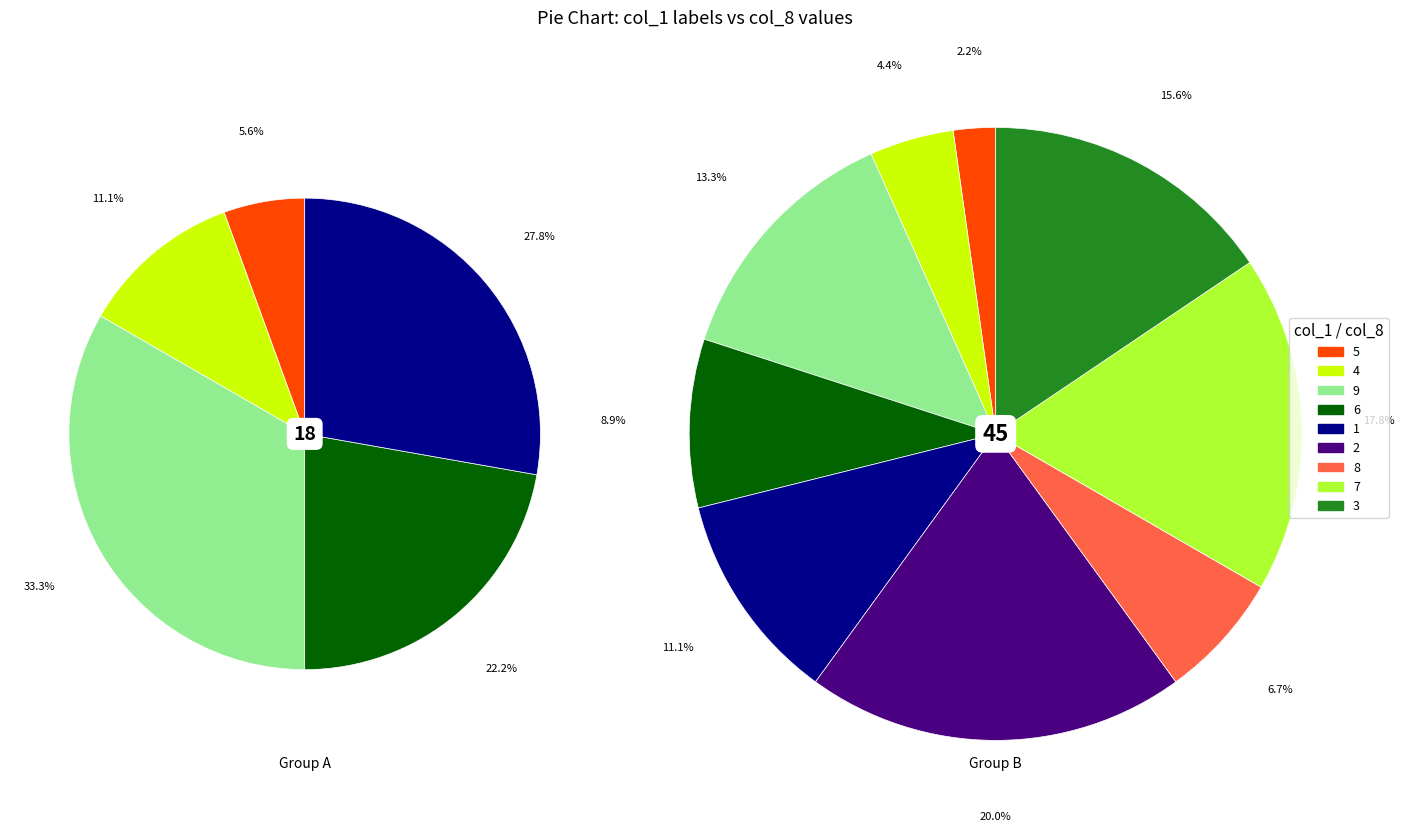

To the nearest percent, what is the combined percentage of 1 and 5?

13%